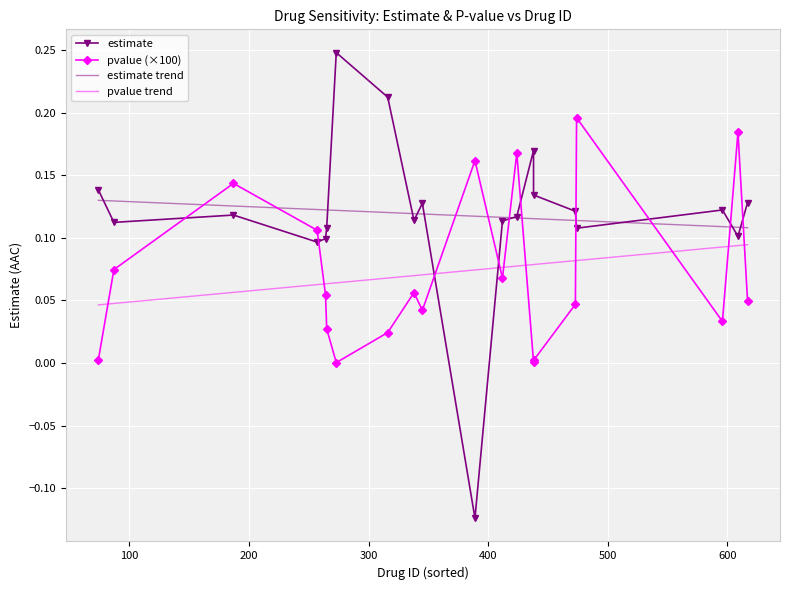

True or false: estimate trend and pvalue trend intersect in this chart.

False